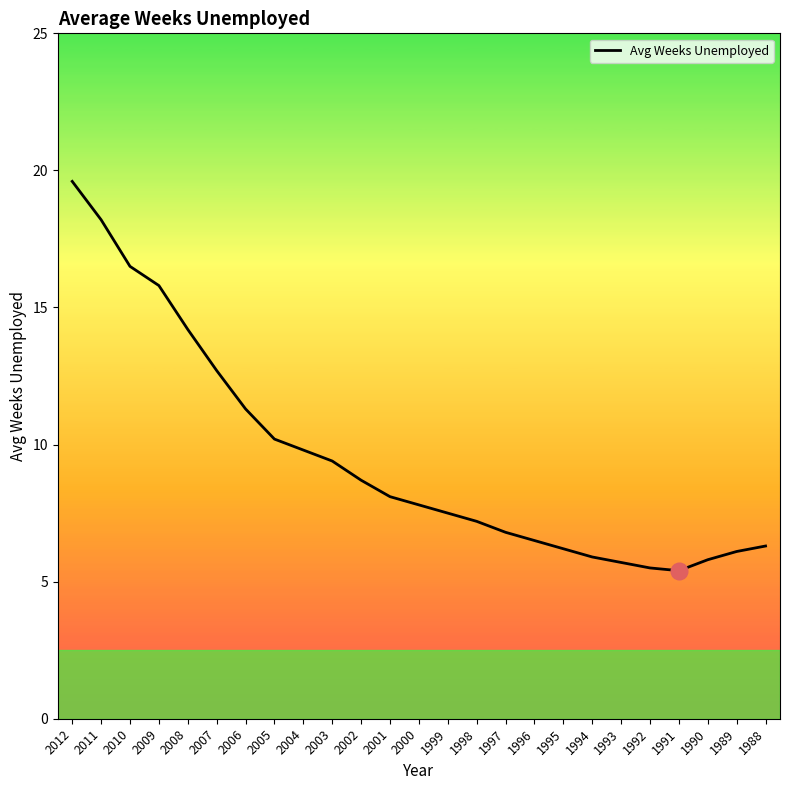

True or false: the data has more than 0 interior local peaks.

False